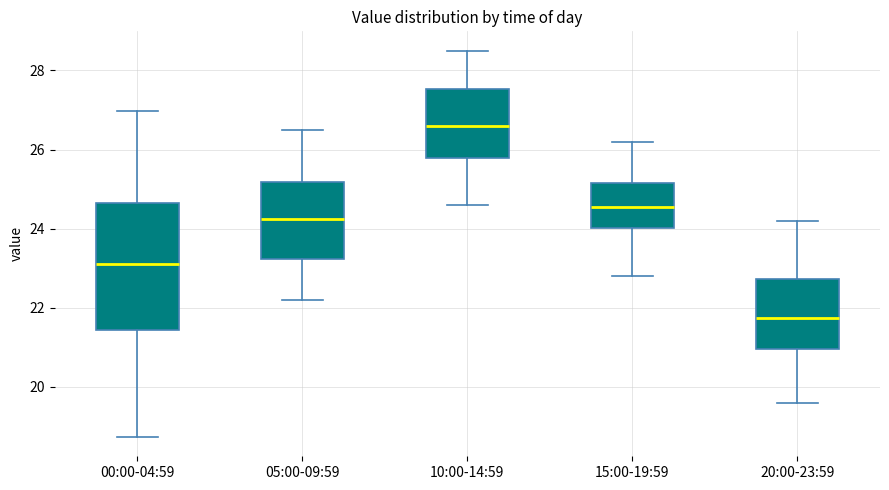

Reading left to right, read every box against the y-axis: the position of its median line, the range the box covers, and the ends of its whiskers. The values are not printed on the chart, so give them approximately, as read against the axis.

00:00-04:59: median 23.2, box 21.4 to 24.6, whiskers 18.8 to 27.0
05:00-09:59: median 24.2, box 23.2 to 25.2, whiskers 22.2 to 26.6
10:00-14:59: median 26.6, box 25.8 to 27.6, whiskers 24.6 to 28.6
15:00-19:59: median 24.6, box 24.0 to 25.2, whiskers 22.8 to 26.2
20:00-23:59: median 21.8, box 21.0 to 22.8, whiskers 19.6 to 24.2